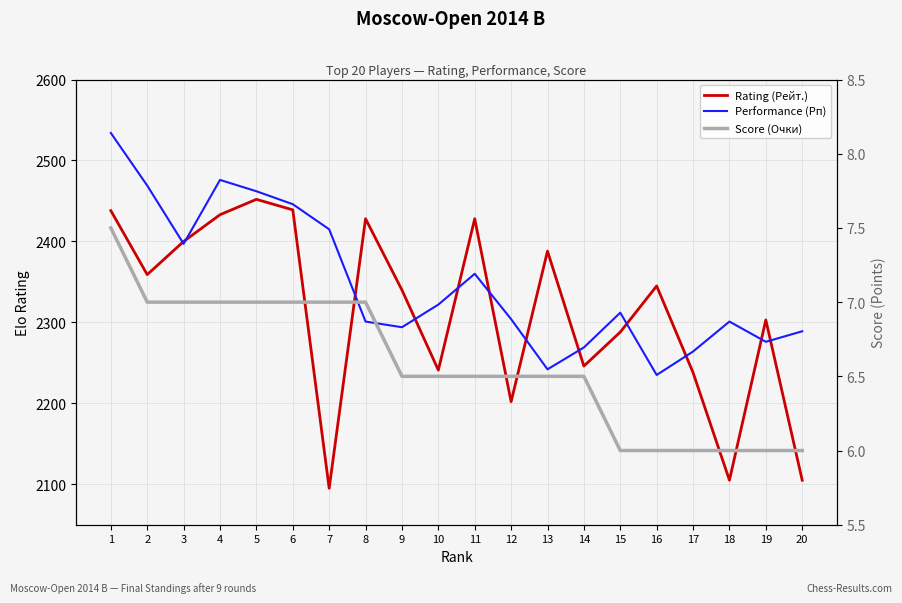

Reading left to right, list all the values displayed in this chart.

Rating (Рейт.): 2438.0	2359.0	2400.0	2433.0	2452.0	2439.0	2095.0	2428.0	2340.0	2241.0	2428.0	2202.0	2388.0	2246.0	2288.0	2345.0	2238.0	2105.0	2303.0	2105.0
Performance (Рп): 2534.0	2469.0	2397.0	2476.0	2462.0	2446.0	2415.0	2301.0	2294.0	2322.0	2360.0	2304.0	2242.0	2269.0	2312.0	2235.0	2264.0	2301.0	2276.0	2289.0
Score (Очки): 7.5	7.0	7.0	7.0	7.0	7.0	7.0	7.0	6.5	6.5	6.5	6.5	6.5	6.5	6.0	6.0	6.0	6.0	6.0	6.0